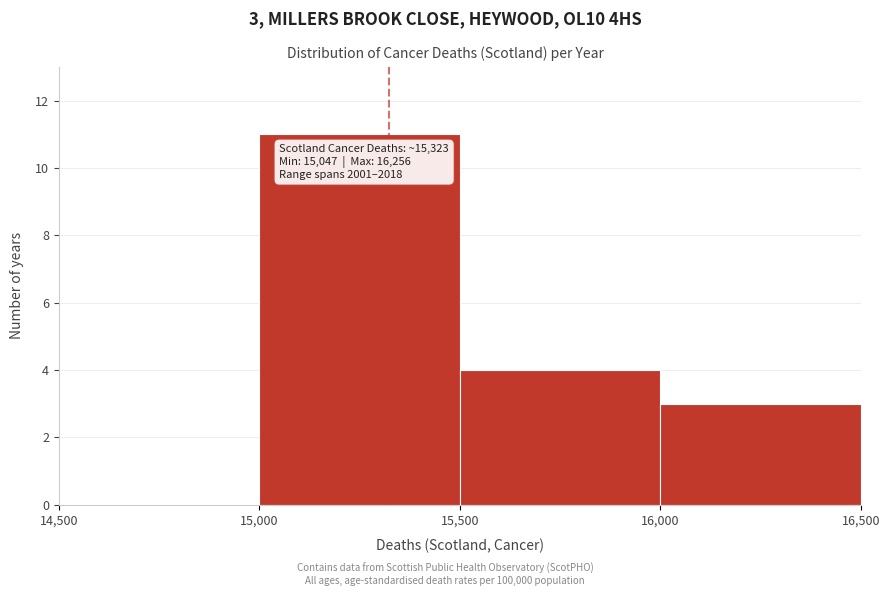

Over which range of the x-axis is the bar tallest?

15,000 to 15,500